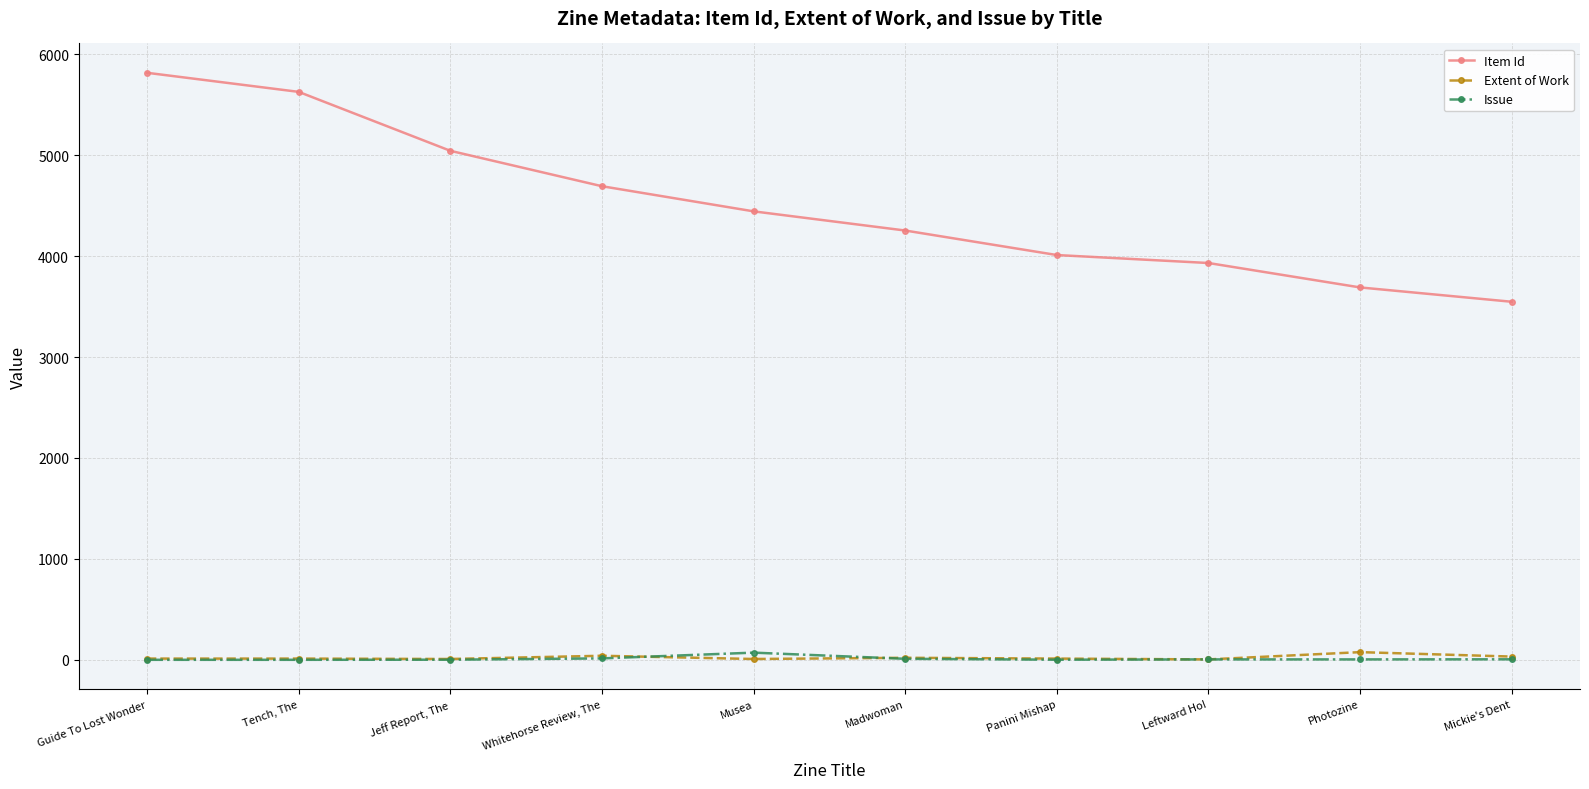

Rank the categories by Item Id value from highest to lowest.

Guide To Lost Wonder, Tench, The, Jeff Report, The, Whitehorse Review, The, Musea, Madwoman, Panini Mishap, Leftward Ho!, Photozine, Mickie's Dent